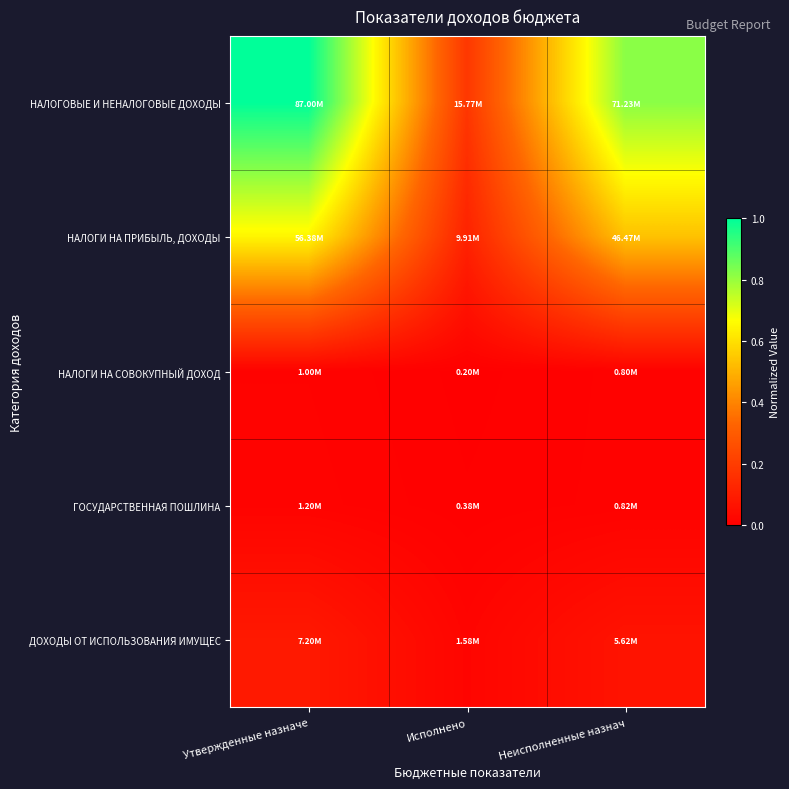

List the series in order of their peak value, highest first.

НАЛОГОВЫЕ И НЕНАЛОГОВЫЕ ДОХОДЫ, НАЛОГИ НА ПРИБЫЛЬ, ДОХОДЫ, ДОХОДЫ ОТ ИСПОЛЬЗОВАНИЯ ИМУЩЕС, ГОСУДАРСТВЕННАЯ ПОШЛИНА, НАЛОГИ НА СОВОКУПНЫЙ ДОХОД